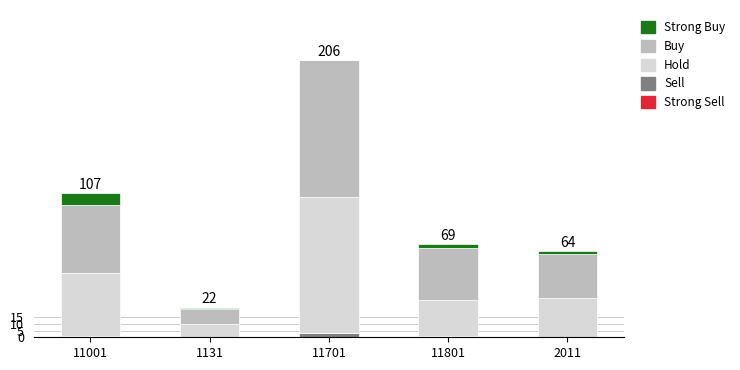

Reading right to left, what are the values for Sell?

2011=0	11801=1	11701=3	1131=0	11001=1